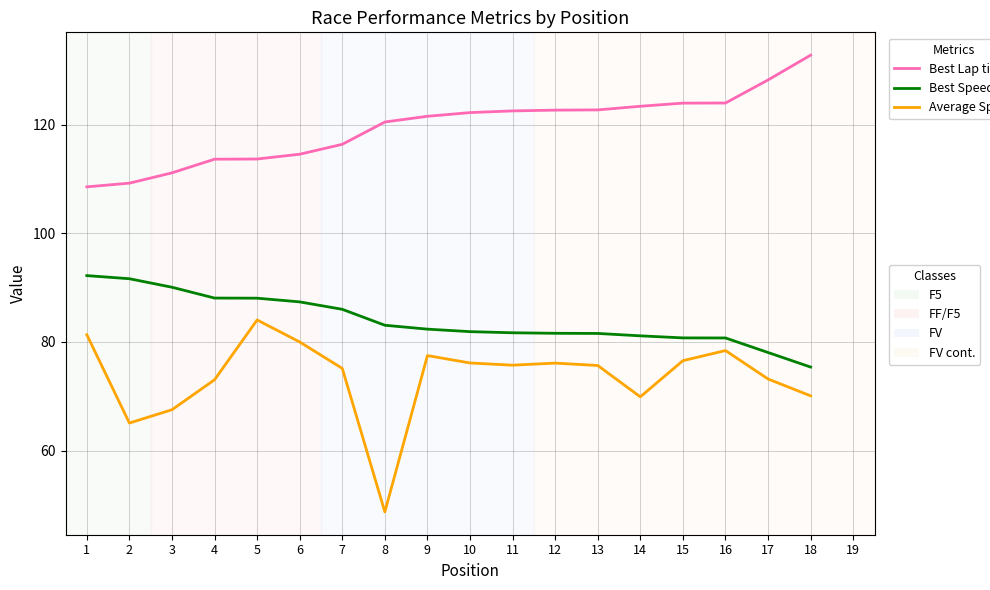

Which category has the highest value in the Average Speed series?

5